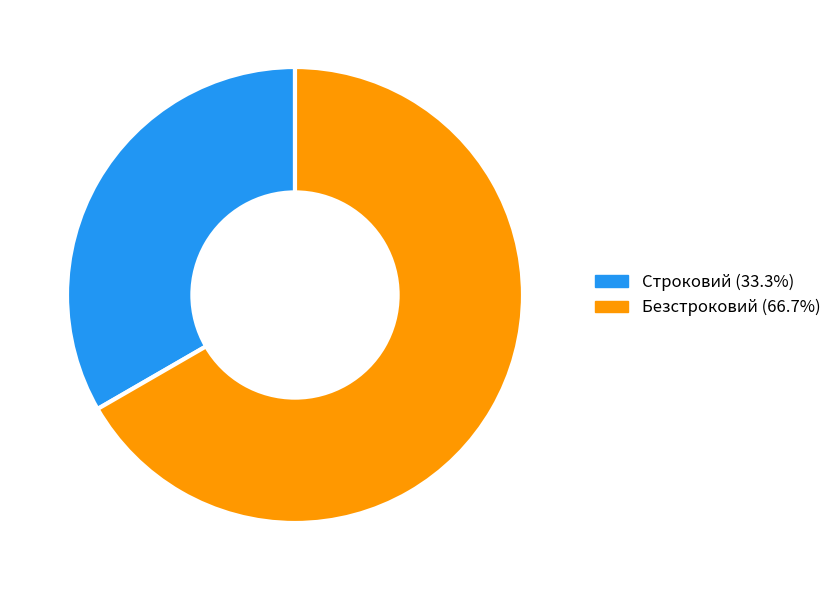

Count the number of slices in the pie.

2